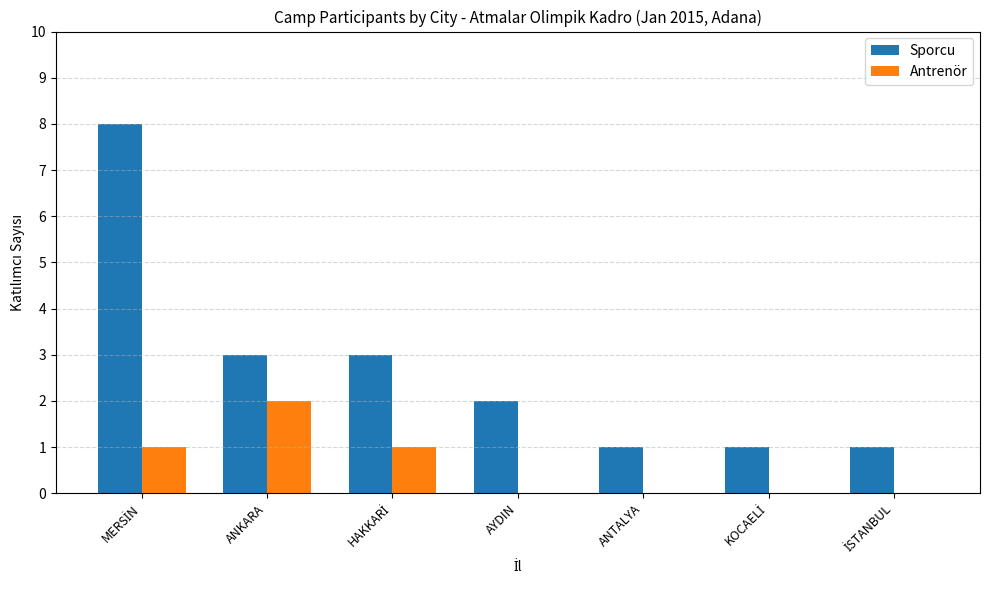

What is the highest value of the Sporcu series?

8